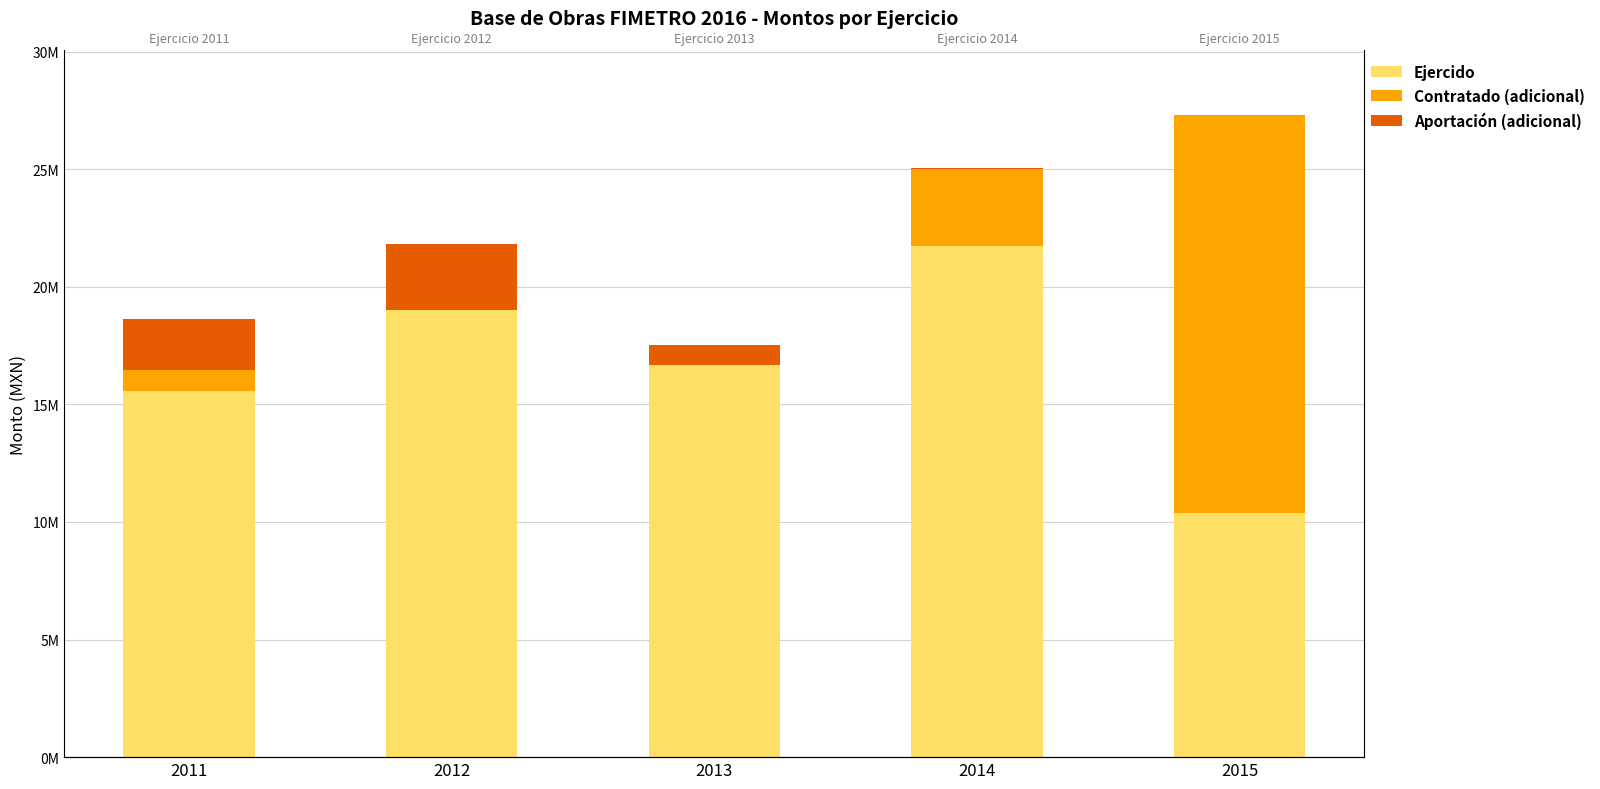

Which label corresponds to the largest value in the chart?

2014